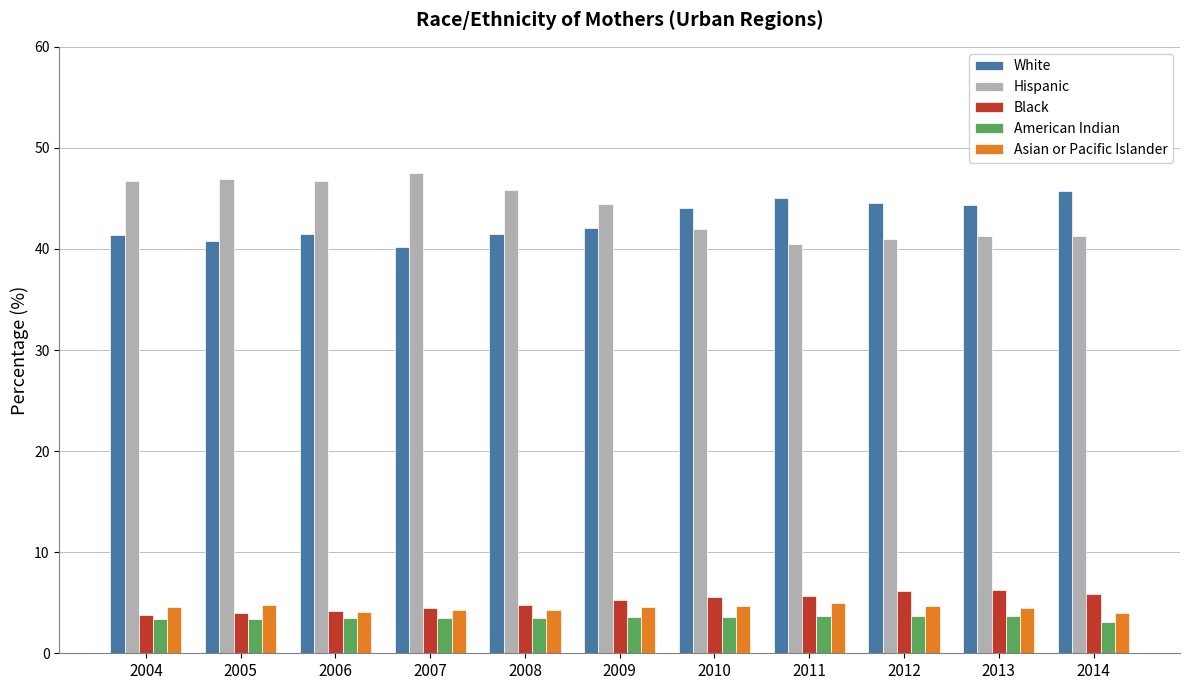

Is it true that Black equals 5.9 at 2014?

True